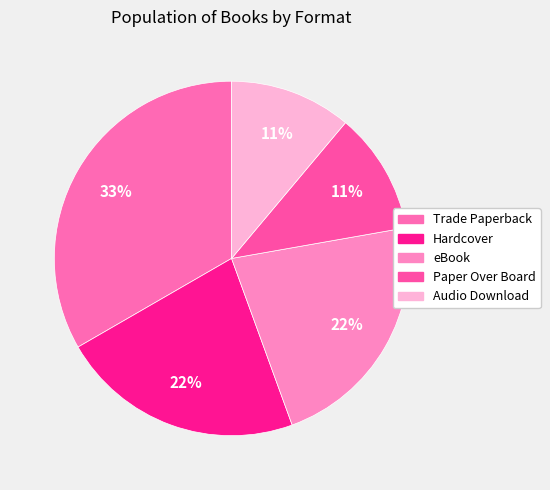

What is the ratio of the value at Paper Over Board to the value at Audio Download?

1.0